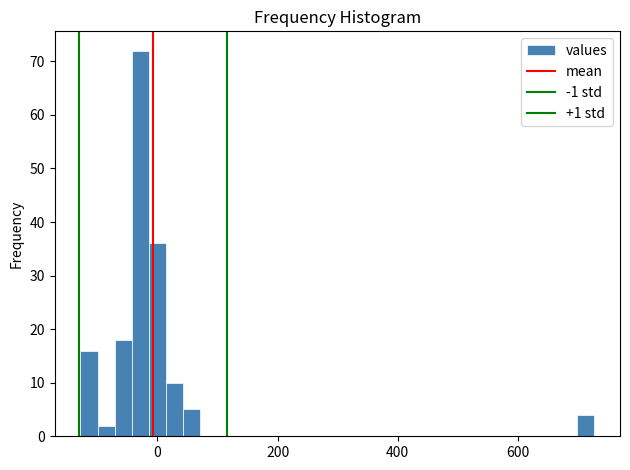

Around what value on the x-axis is the tallest bar? Give the approximate position of its centre, as read against the axis.

-20